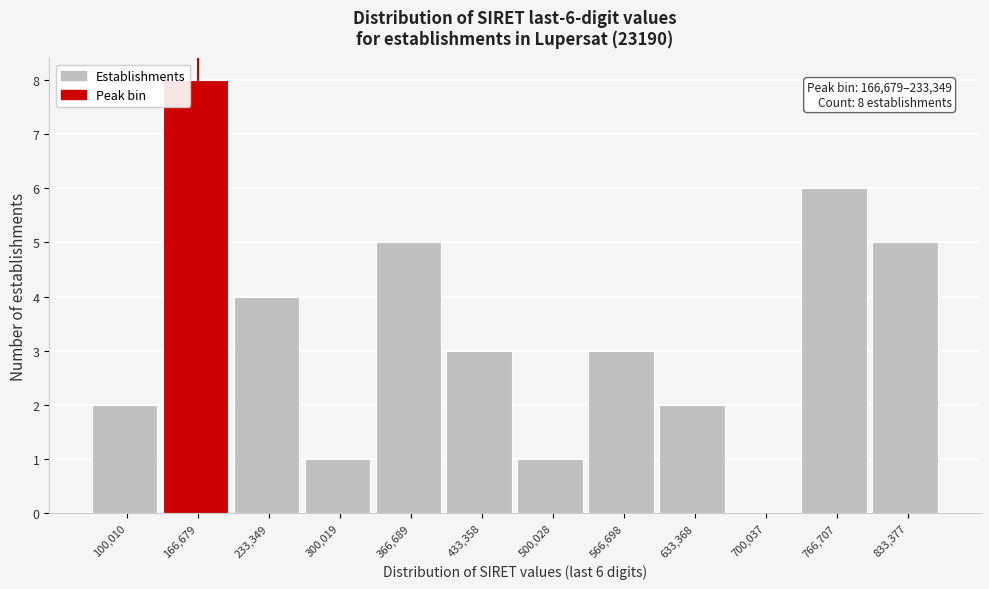

Reading left to right, what are all the values shown in this chart?

100,010=2	166,679=8	233,349=4	300,019=1	366,689=5	433,358=3	500,028=1	566,698=3	633,368=2	700,037=0	766,707=6	833,377=5